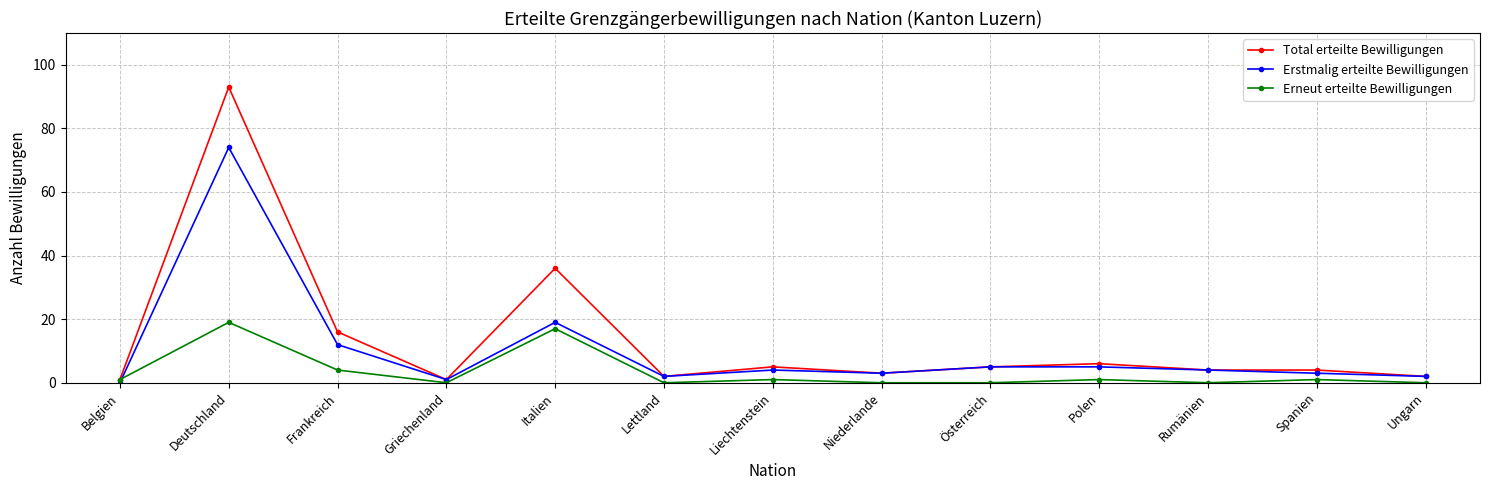

What are all the series names shown in the legend?

Total erteilte Bewilligungen, Erstmalig erteilte Bewilligungen, Erneut erteilte Bewilligungen